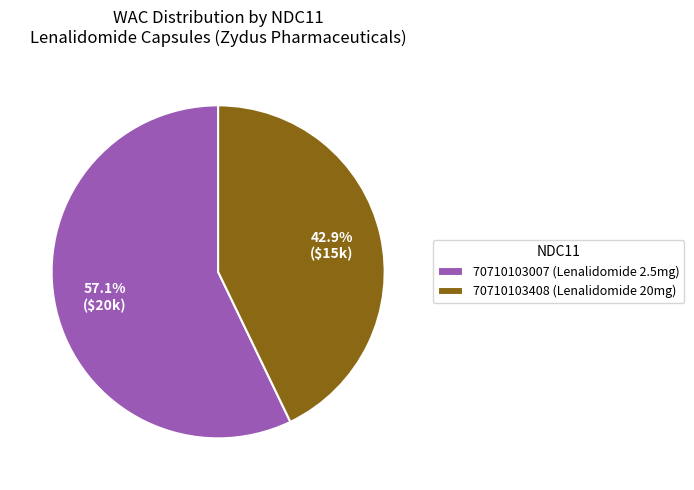

Is 70710103408 the majority of the pie?

No